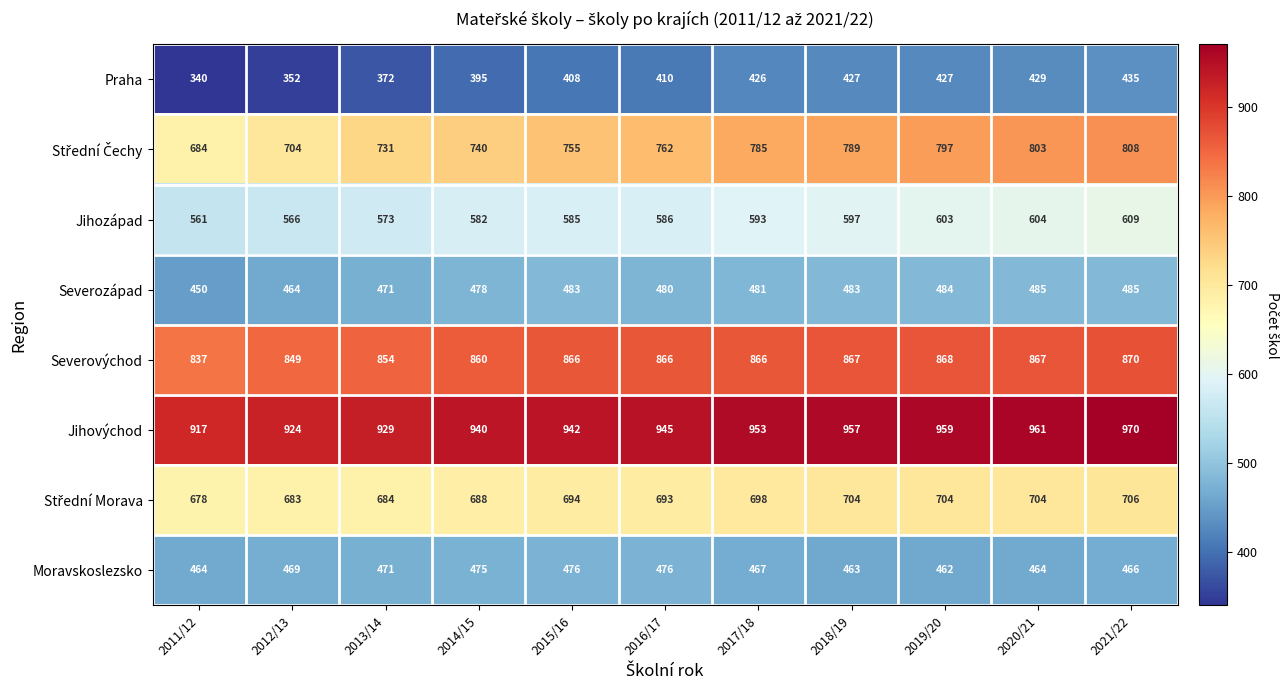

The Jihovýchod series shows 1475 at 2021/22. True or false?

False